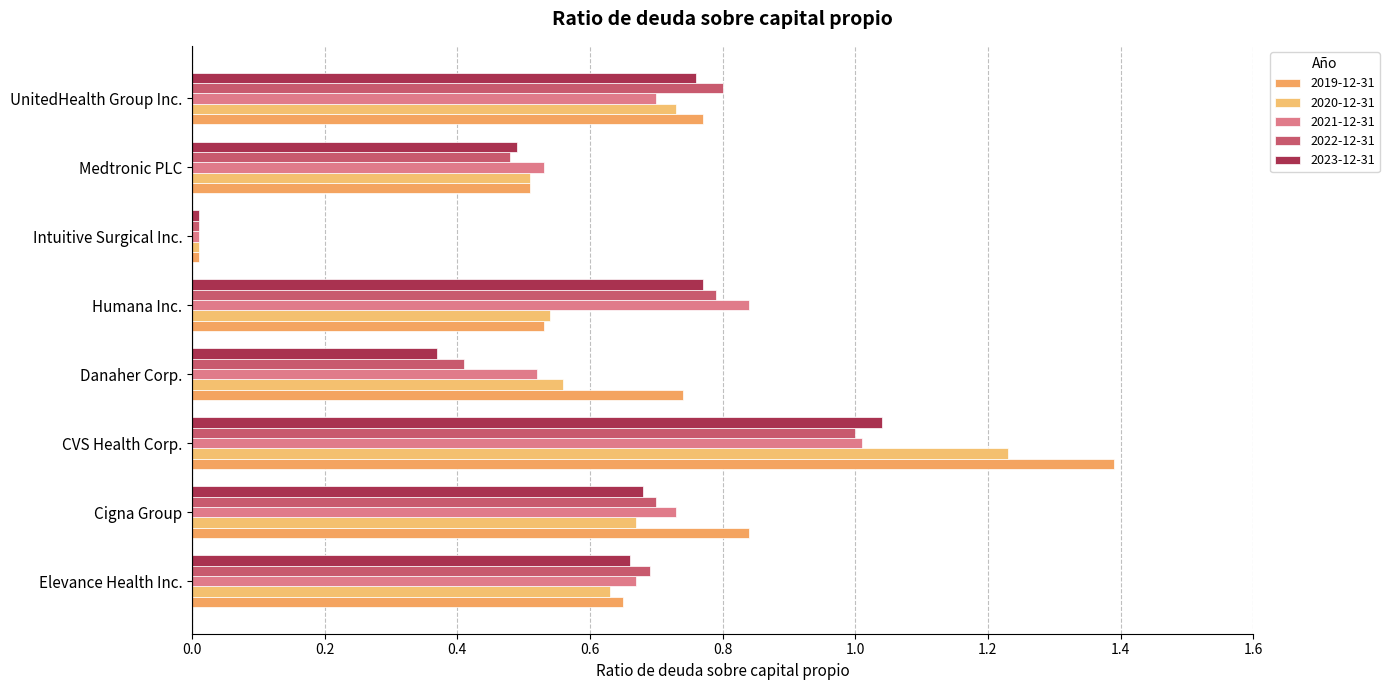

At which category does the chart reach its minimum across all series?

Intuitive Surgical Inc.